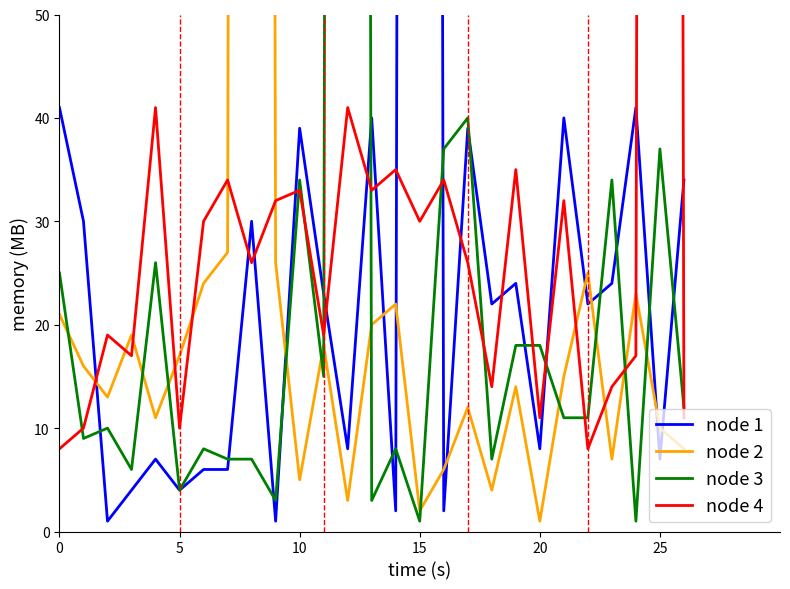

Reading left to right, what are all the values shown in this chart?

node 1: 41	30	1	4	7	4	6	6	30	1	39	23	8	40	2	999	2	39	22	24	8	40	22	24	41	7	34
node 2: 21	16	13	19	11	17	24	27	999	26	5	18	3	20	22	2	6	12	4	14	1	15	25	7	23	10	8
node 3: 25	9	10	6	26	4	8	7	7	3	34	15	999	3	8	1	37	40	7	18	18	11	11	34	1	37	12
node 4: 8	10	19	17	41	10	30	34	26	32	33	19	41	33	35	30	34	26	14	35	11	32	8	14	17	999	11